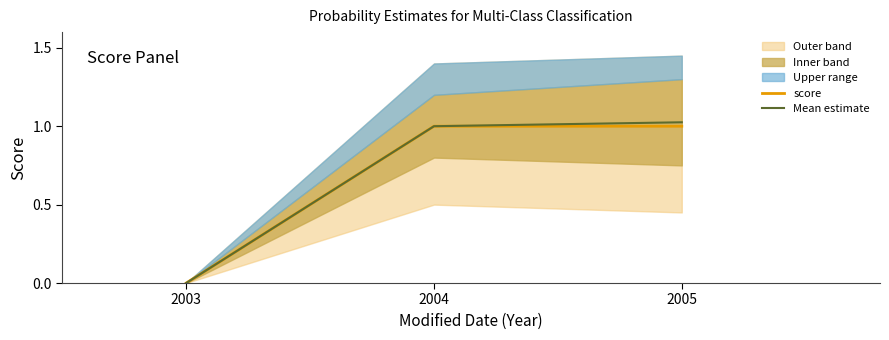

Is this an area chart (filled region under the line)?

No